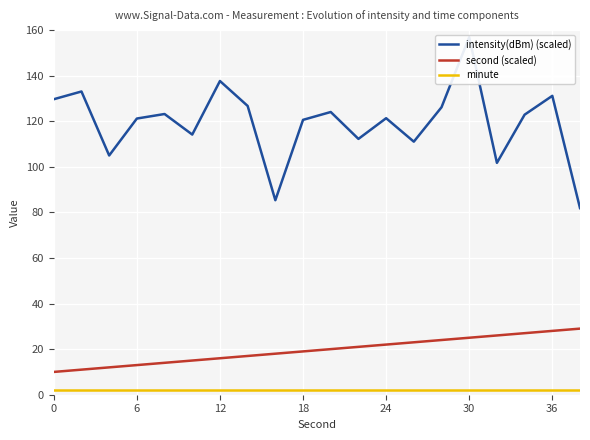

True or false: intensity(dBm) (scaled) and minute cross at least once.

False